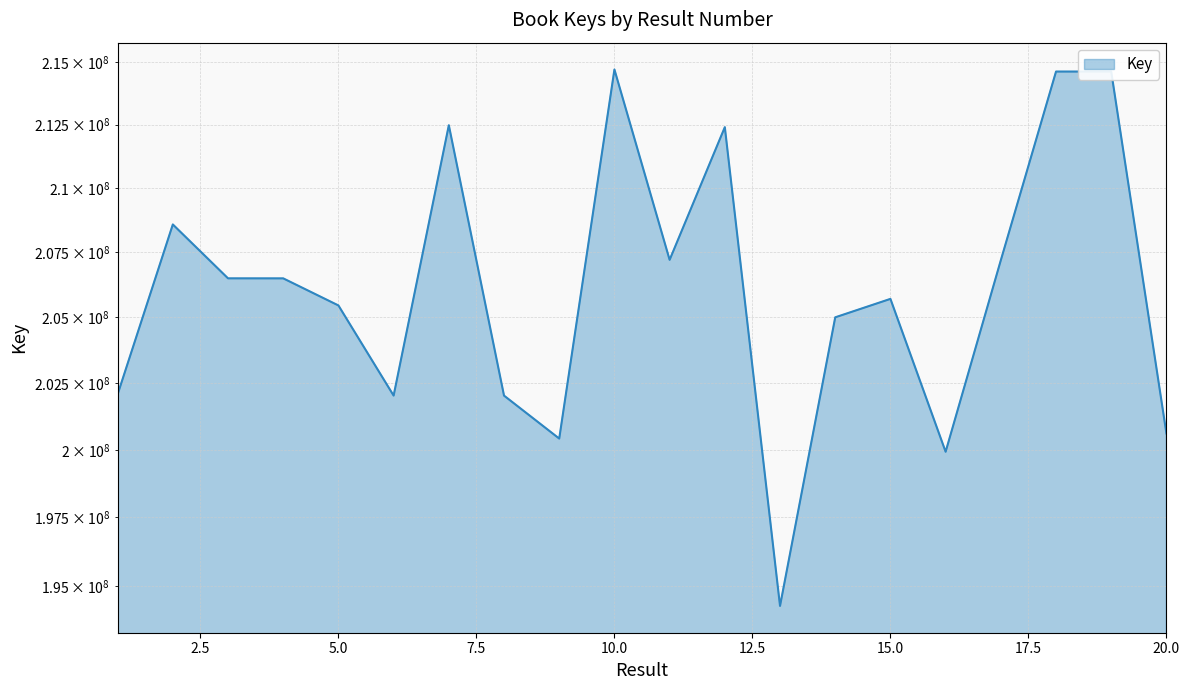

What is the value of the 15th point from the left?

205707615